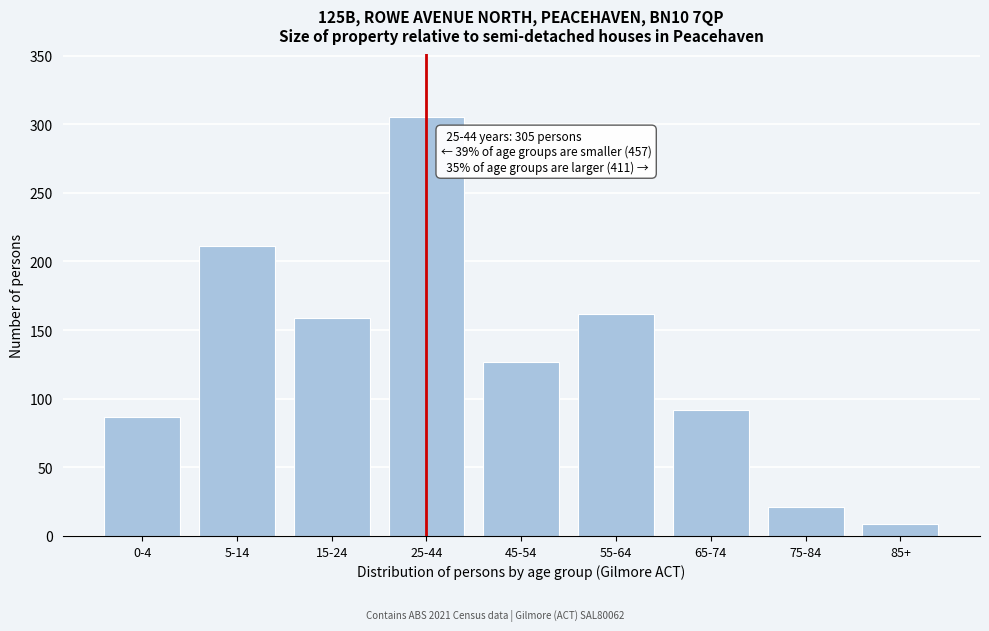

Reading left to right, list all the values displayed in this chart.

0-4=87	5-14=211	15-24=159	25-44=305	45-54=127	55-64=162	65-74=92	75-84=21	85+=9